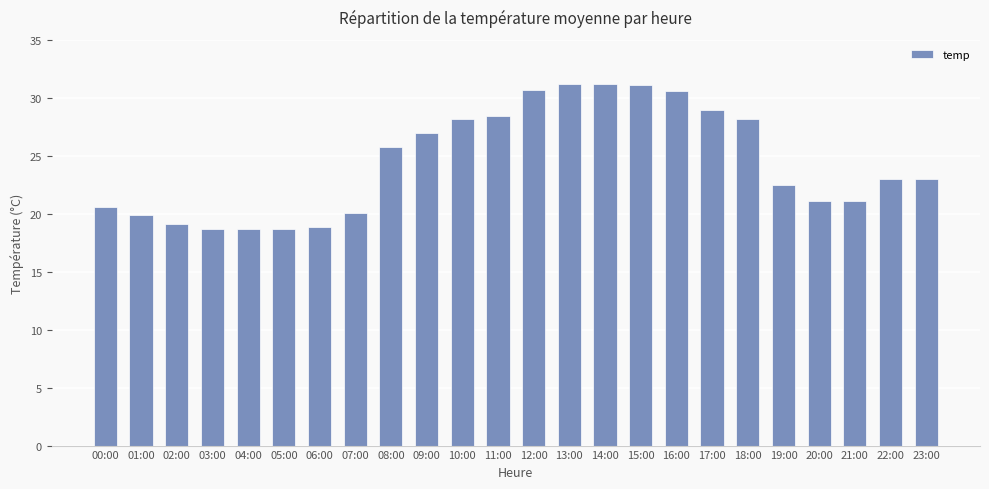

What is the label of the 19th bar from the right?

05:00